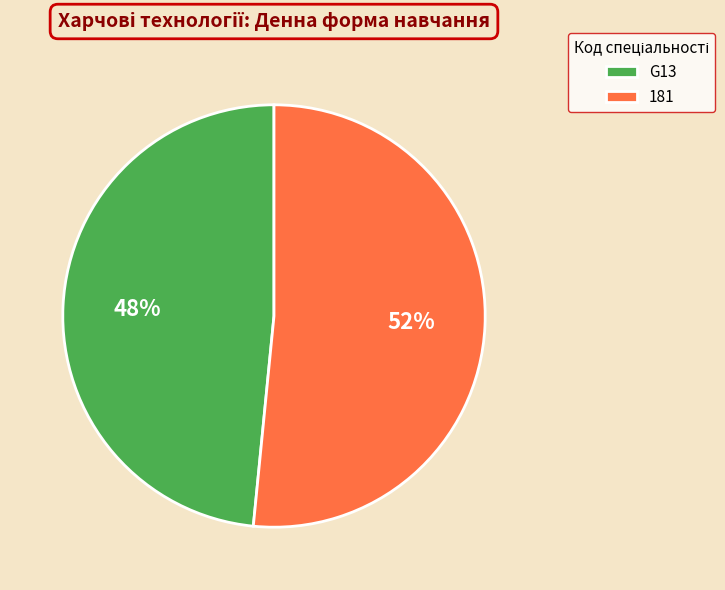

The 181 slice represents 52% of the pie. True or false?

True